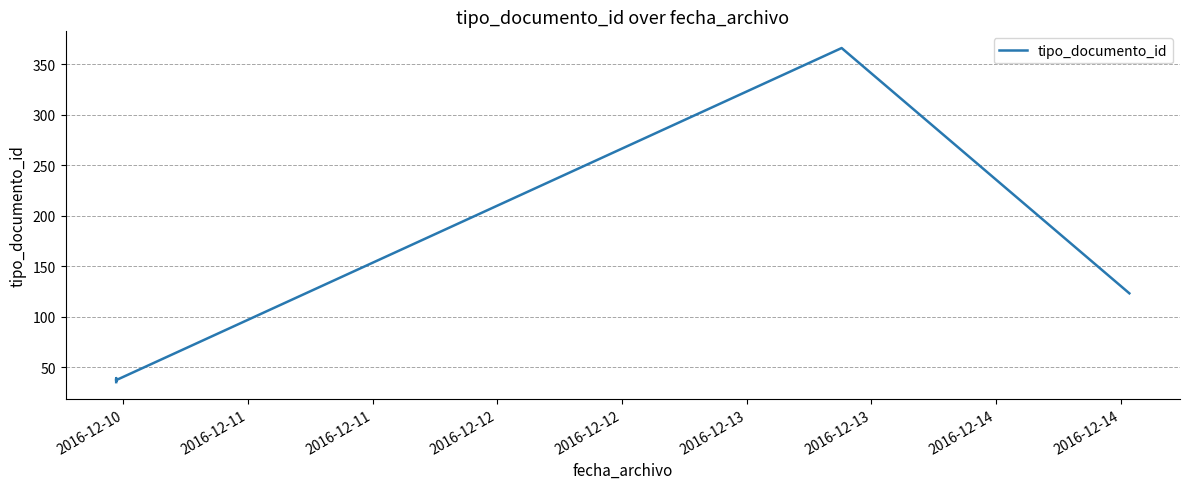

Approximately how many times larger is the value at 2016-12-11 compared to 2016-12-11?

0.9